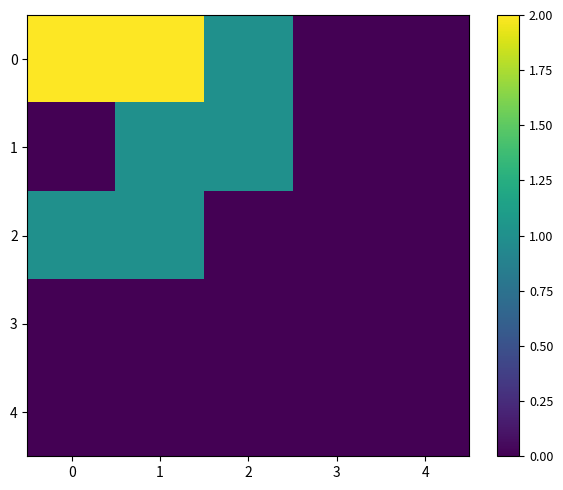

Reading left to right, transcribe all the data shown in this chart.

0: 0=2	1=2	2=1	3=0	4=0
1: 0=0	1=1	2=1	3=0	4=0
2: 0=1	1=1	2=0	3=0	4=0
3: 0=0	1=0	2=0	3=0	4=0
4: 0=0	1=0	2=0	3=0	4=0